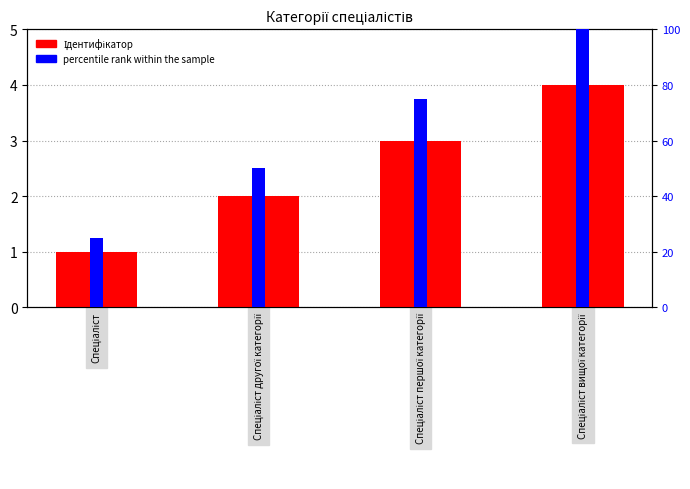

What is the ratio of the value at Спеціаліст to the value at Спеціаліст другої категорії?

0.5